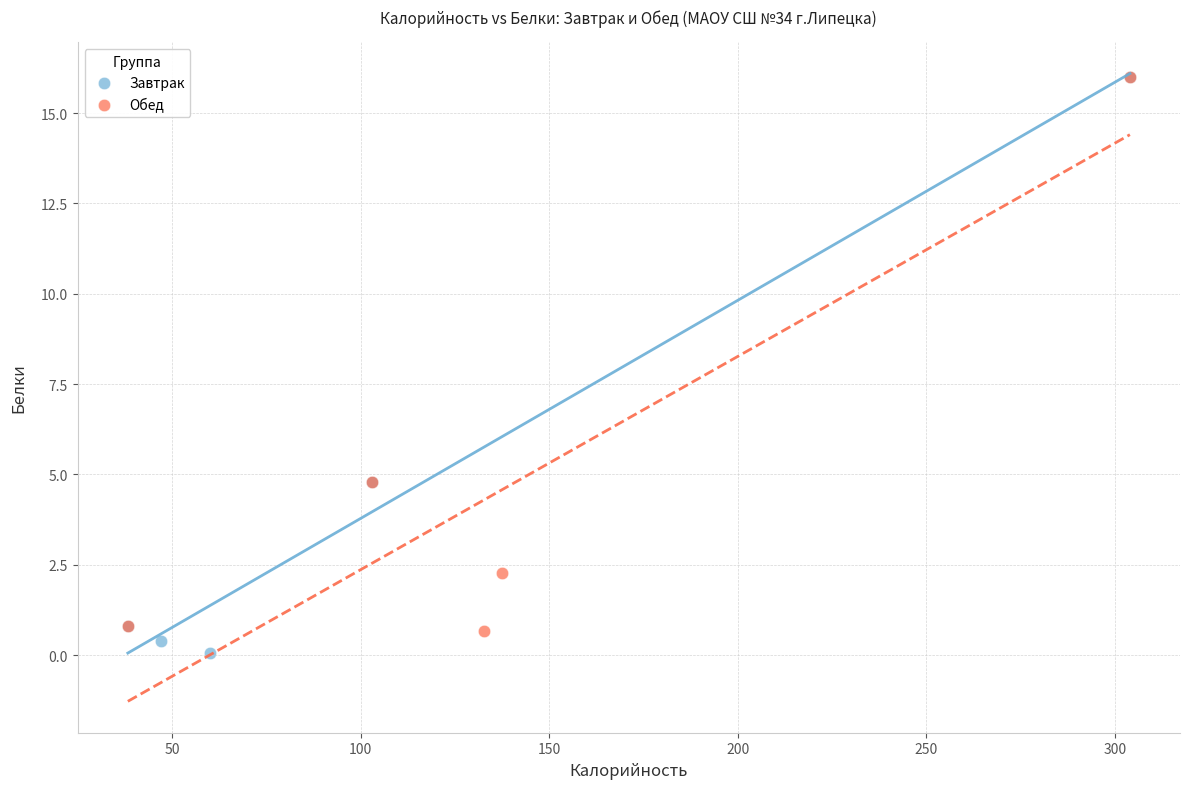

What are all the series names shown in the legend?

Завтрак, Обед